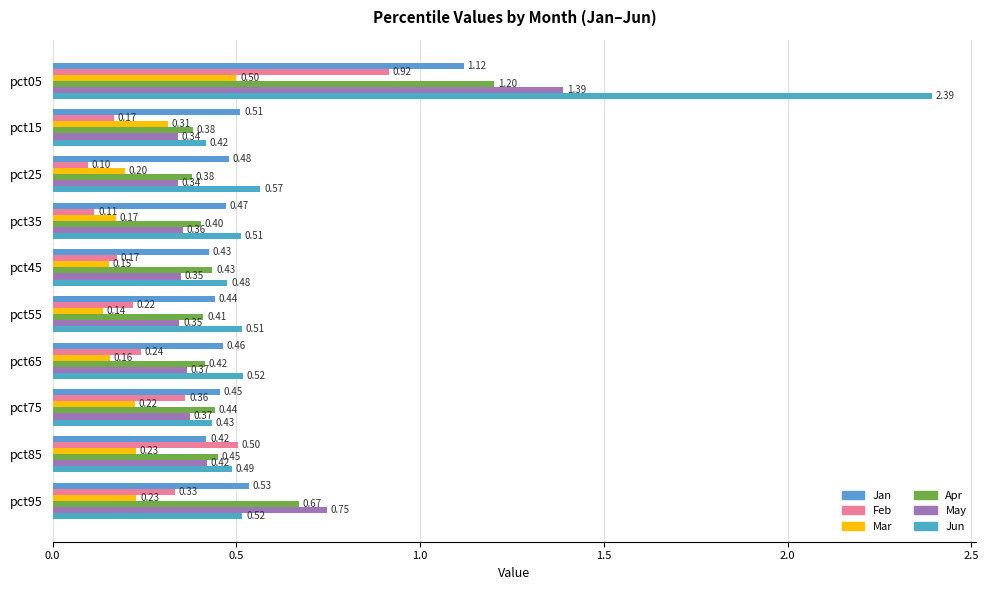

At how many categories does at least one series exceed 1?

1